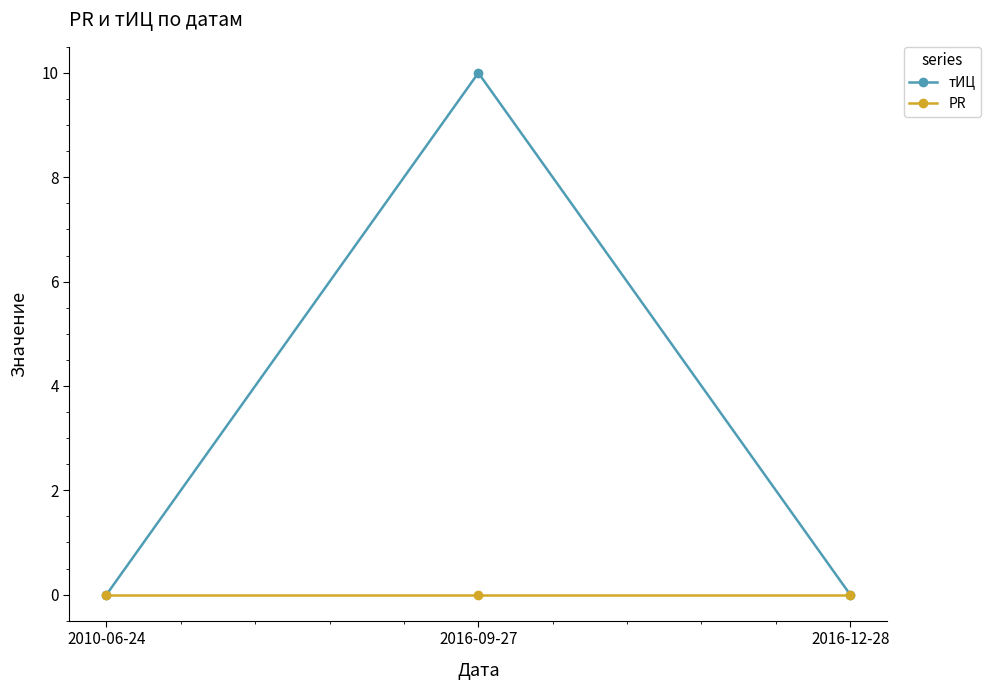

Rank the series by their maximum value, from lowest to highest.

PR, тИЦ